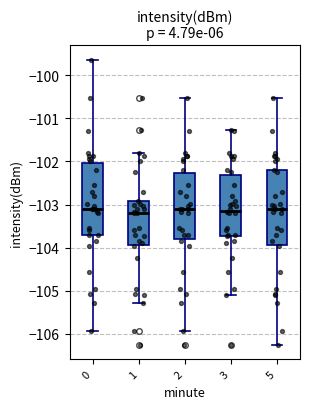

Reading left to right, read every box against the y-axis: the position of its median line, the range the box covers, and the ends of its whiskers. The values are not printed on the chart, so give them approximately, as read against the axis.

0: median -103.1, box -103.7 to -102.0, whiskers -105.9 to -99.6
1: median -103.2, box -103.9 to -102.9, whiskers -105.3 to -101.8
2: median -103.1, box -103.8 to -102.3, whiskers -105.9 to -100.5
3: median -103.1, box -103.7 to -102.3, whiskers -105.1 to -101.3
5: median -103.1, box -103.9 to -102.2, whiskers -106.3 to -100.5